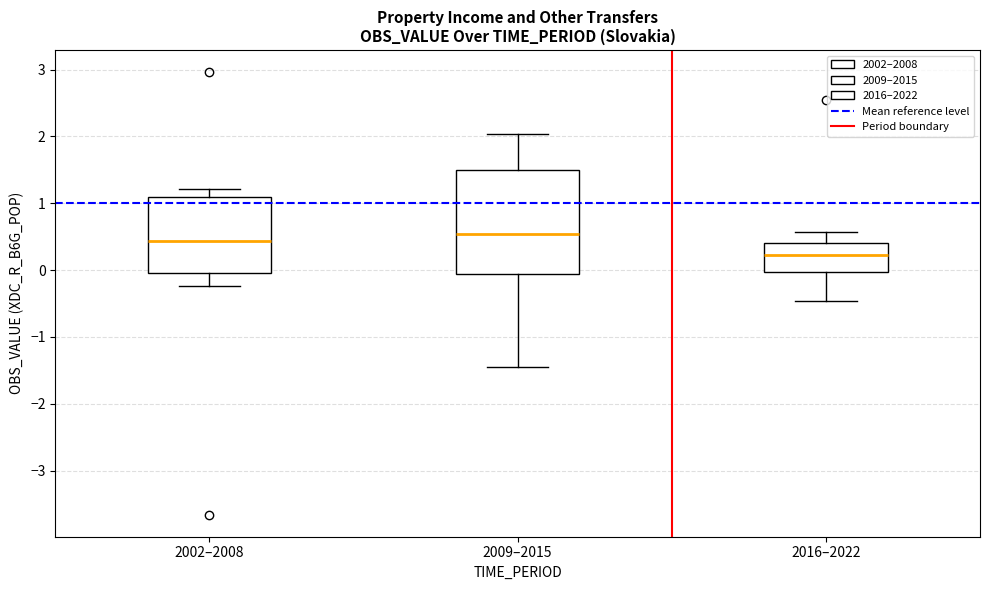

Reading left to right, transcribe this box plot: for each box, give where its median line is, the range the box spans, and where its two whiskers end, as read against the y-axis. The values are not printed on the chart, so give them approximately, as read against the axis.

2002–2008: median 0.4, box 0.0 to 1.1, whiskers -0.2 to 1.2
2009–2015: median 0.5, box -0.1 to 1.5, whiskers -1.4 to 2.0
2016–2022: median 0.2, box 0.0 to 0.4, whiskers -0.5 to 0.6